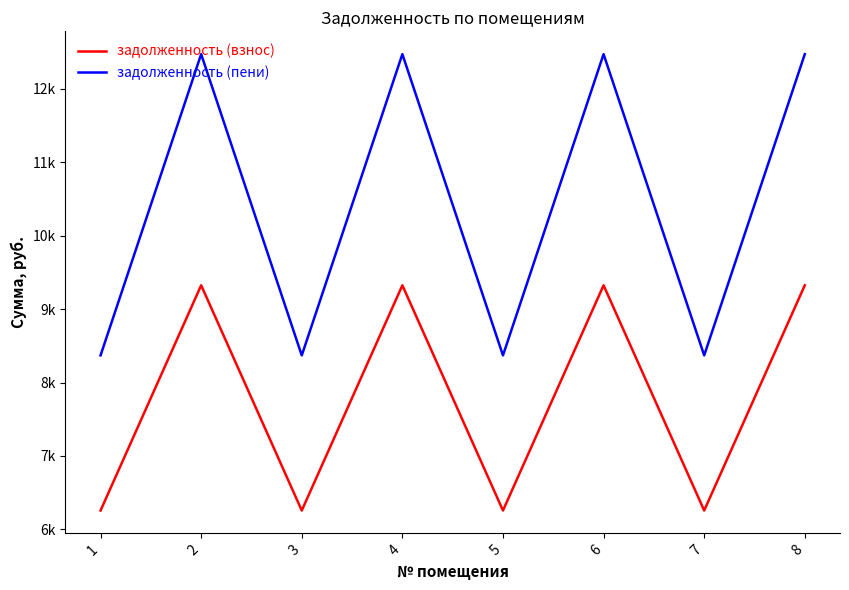

At which category is the sum across all series the highest?

2